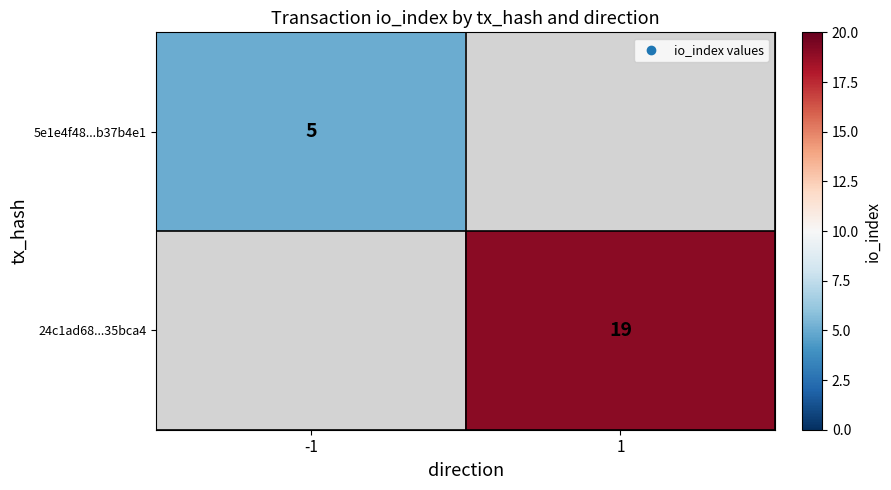

True or false: 24c1ad68...35bca4 has a value of 19 at 1.

True